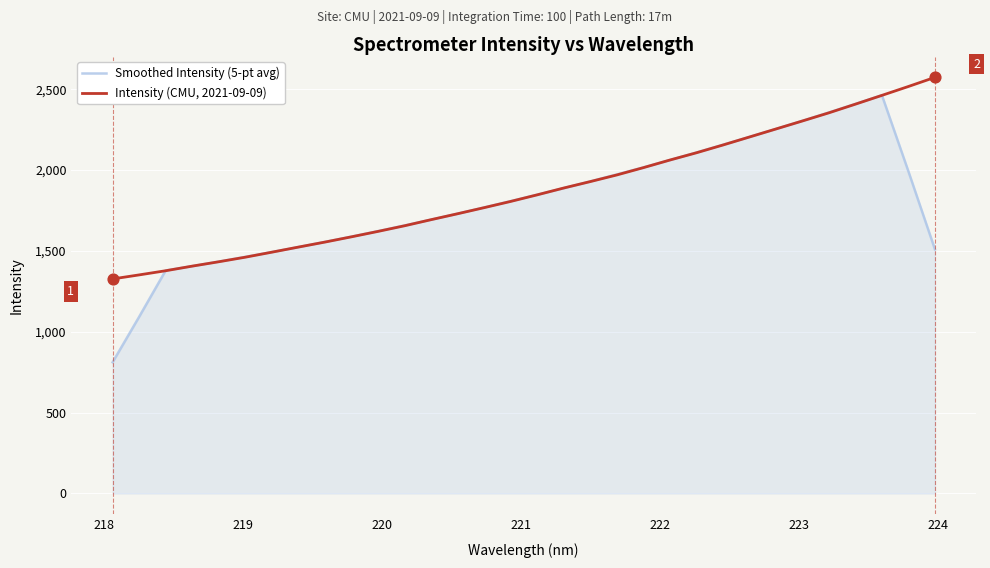

Which series has the widest spread of values?

Smoothed Intensity (5-pt avg)